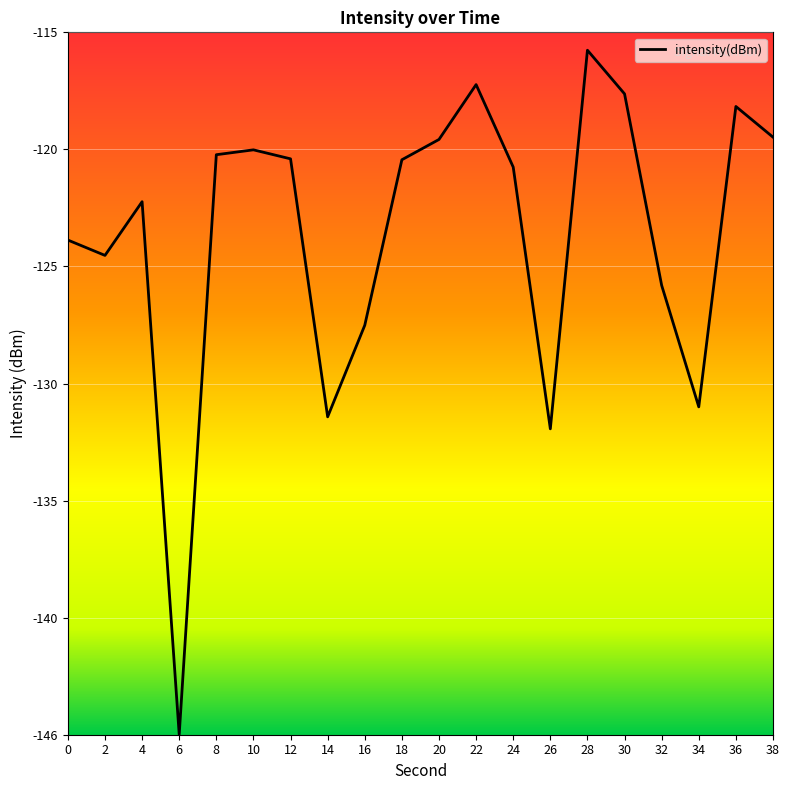

What is the average value?

-123.8